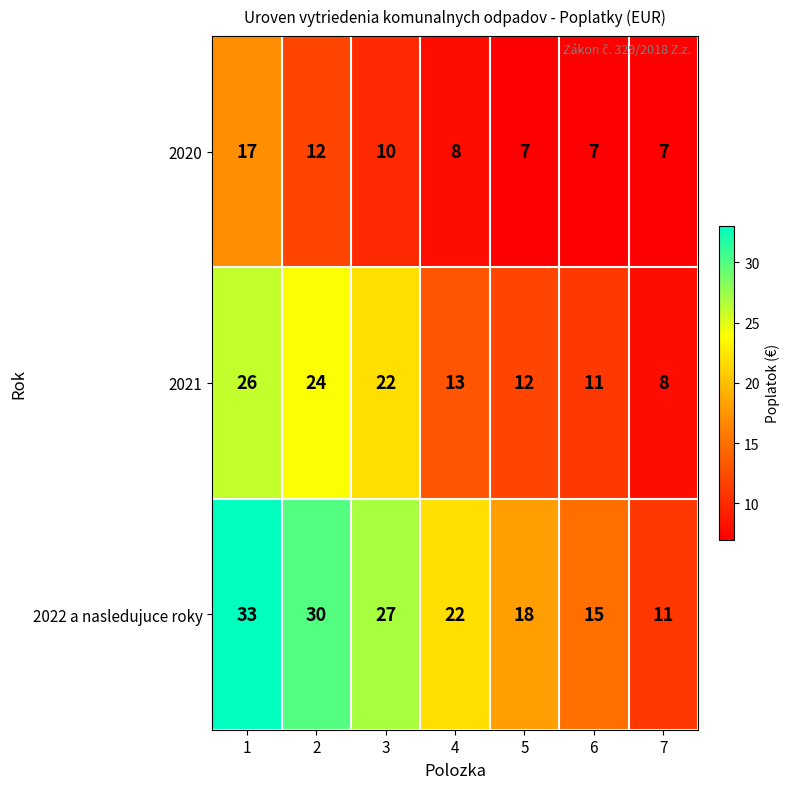

How many series are shown in this chart?

3